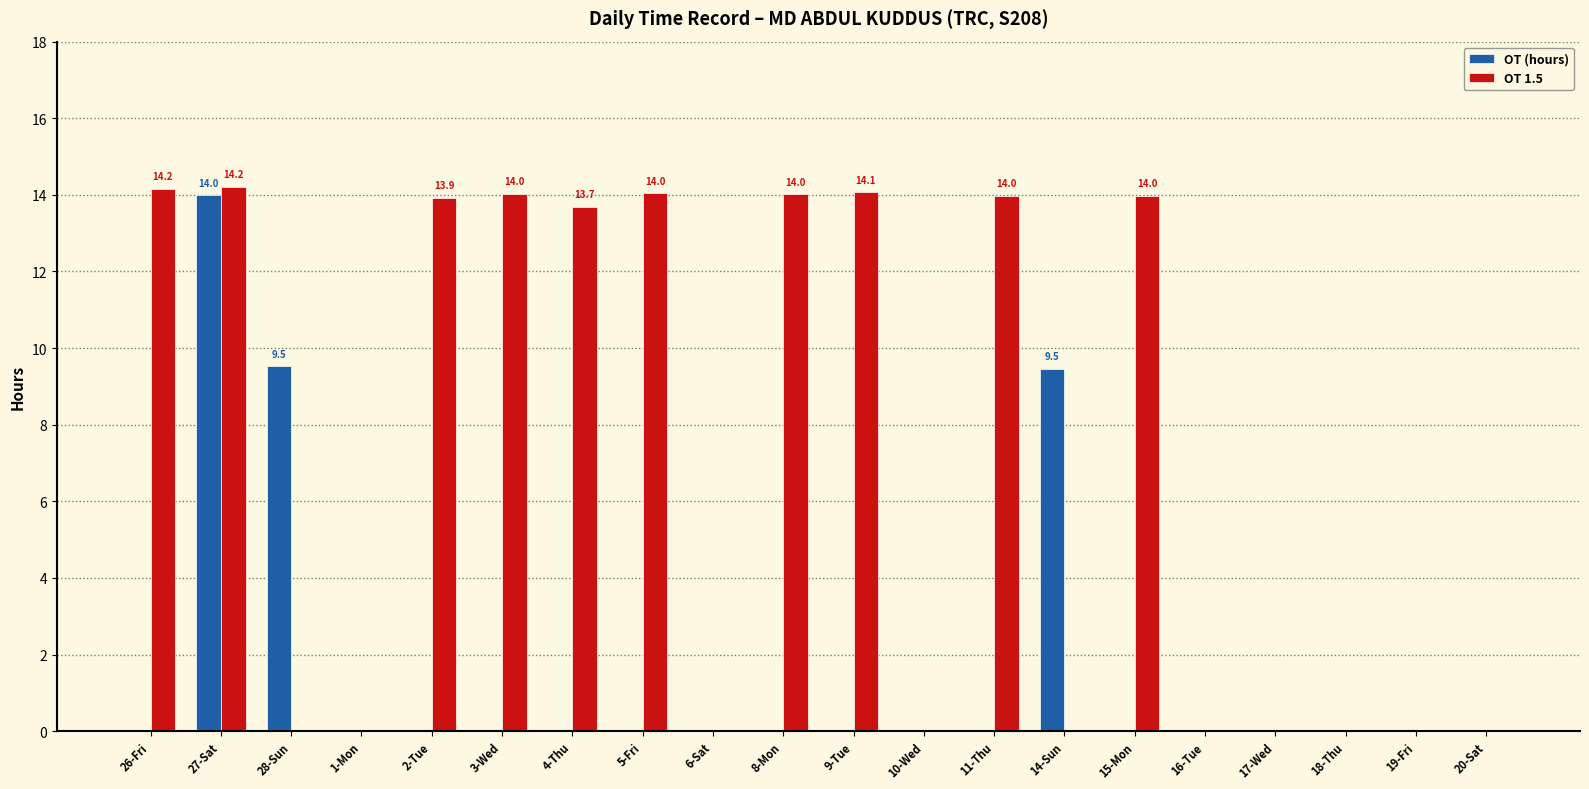

The OT (hours) series shows 7.8 at 26-Fri. True or false?

False